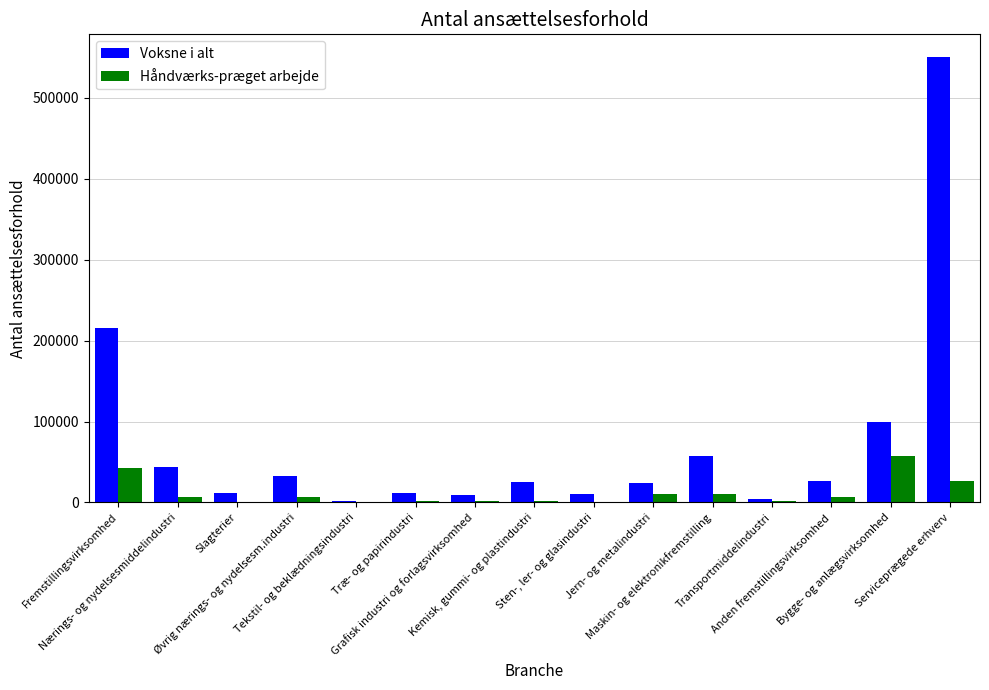

What is the maximum value for Håndværks-præget arbejde?

57004